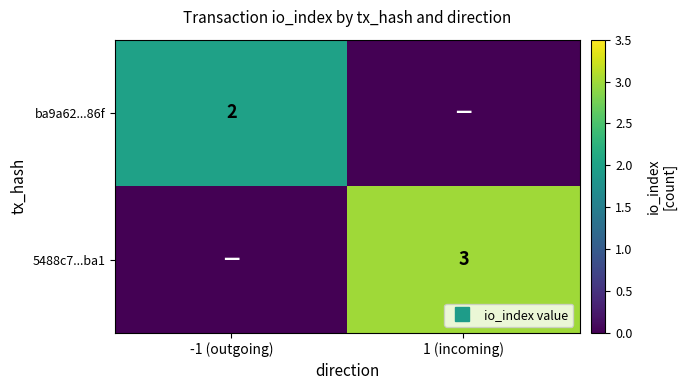

List the labels in order of ba9a62...86f value, largest first.

-1 (outgoing), 1 (incoming)